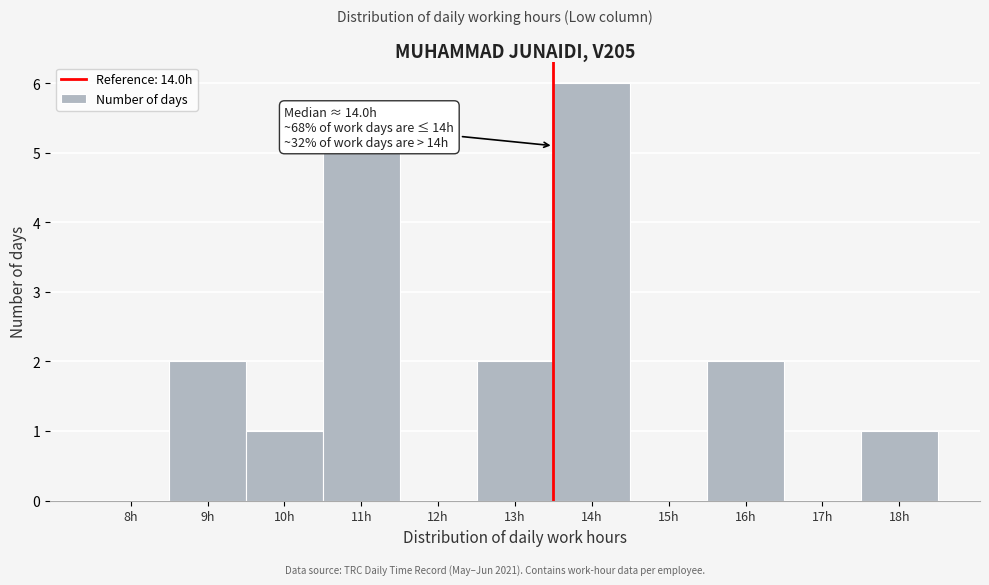

Reading left to right, what are all the values shown in this chart?

8h=0	9h=2	10h=1	11h=5	12h=0	13h=2	14h=6	15h=0	16h=2	17h=0	18h=1